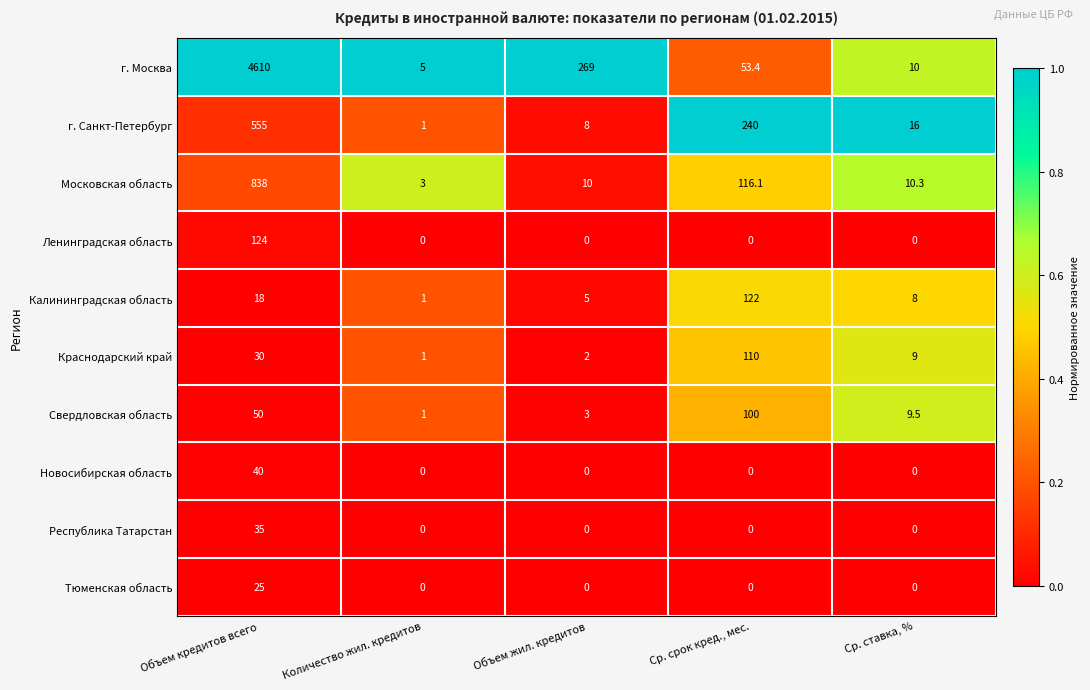

The Московская область series shows 3.0 at Количество жил. кредитов. True or false?

True